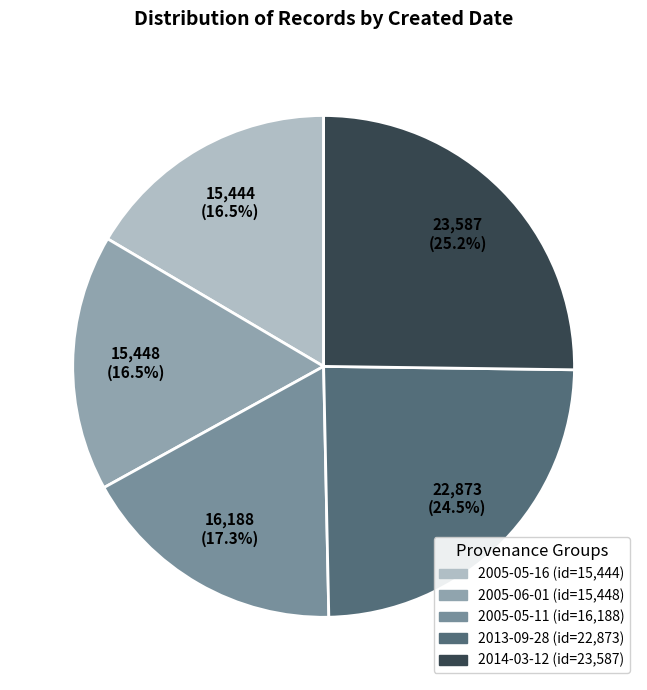

To the nearest percent, what is the combined percentage of 2014-03-12 and 2005-05-11?

43%